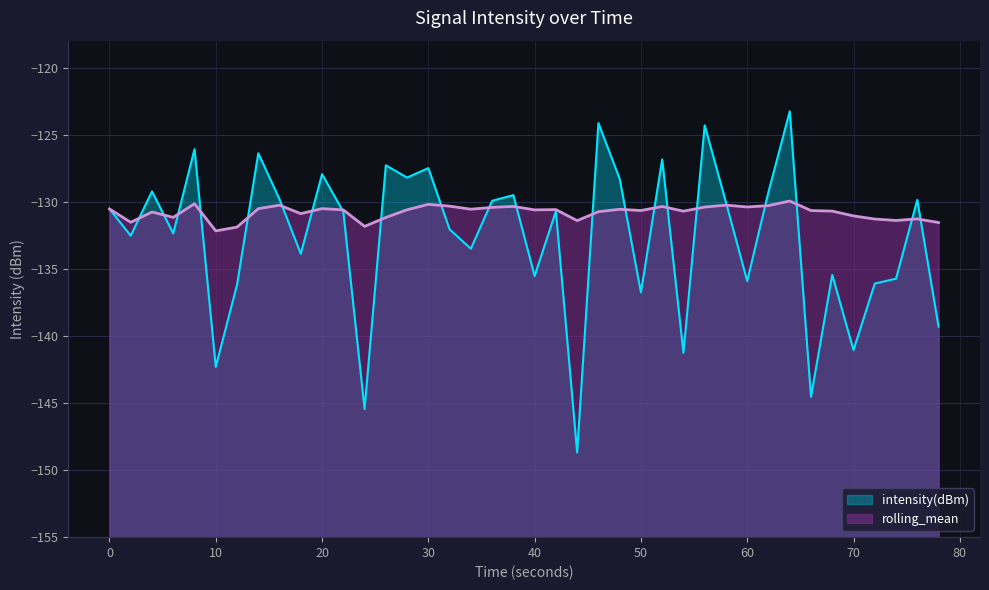

Is it true that rolling_mean equals -40.9 at 30?

False